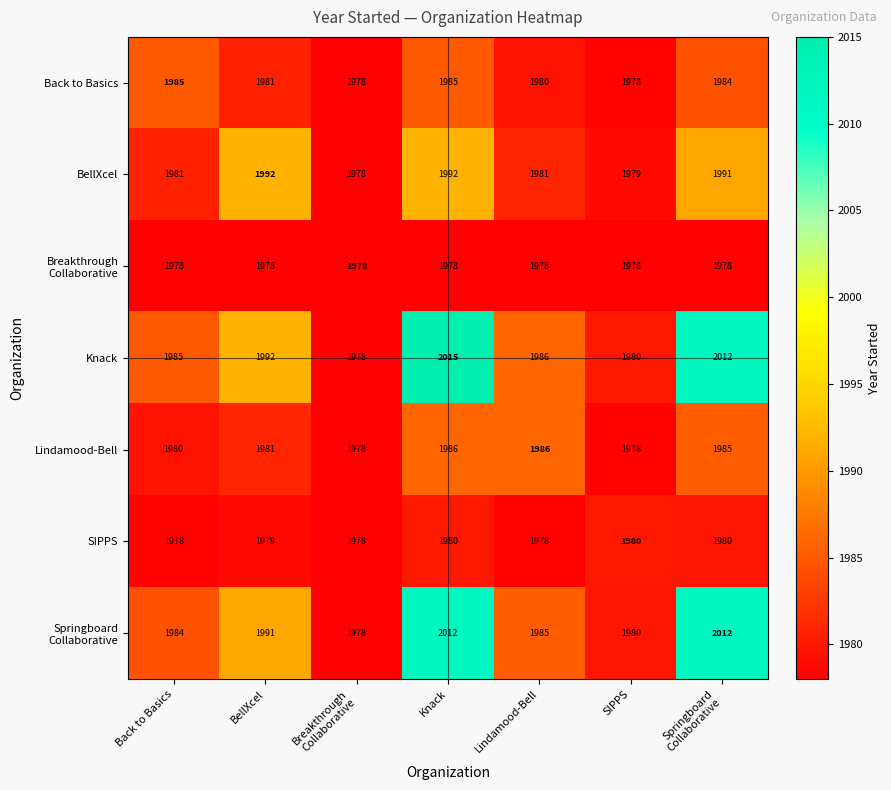

Which series changed the most between BellXcel and Knack?

Knack